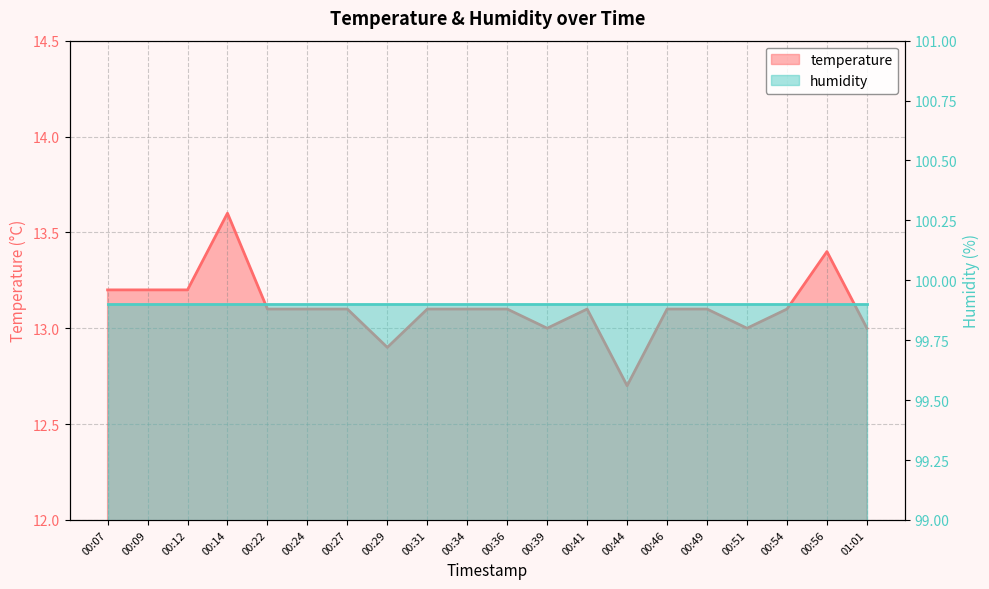

List the labels in order of value, smallest first.

00:44, 00:29, 00:39, 00:51, 01:01, 00:22, 00:24, 00:27, 00:31, 00:34, 00:36, 00:41, 00:46, 00:49, 00:54, 00:07, 00:09, 00:12, 00:56, 00:14